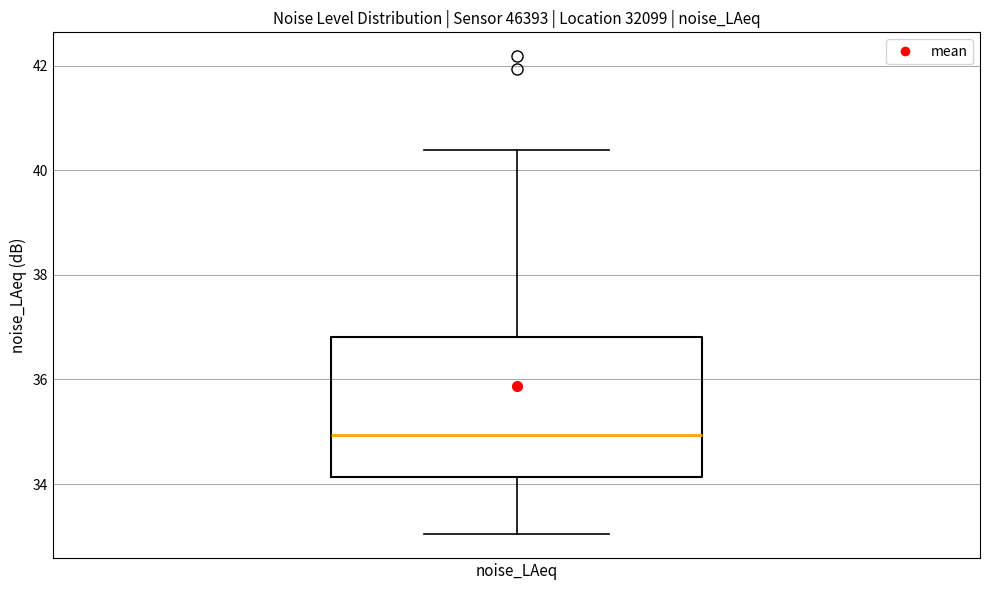

Transcribe this box plot: give where the median line is, the range the box spans, and where the two whiskers end, as read against the y-axis. The values are not printed on the chart, so give them approximately, as read against the axis.

median 35.0, box 34.2 to 36.8, whiskers 33.0 to 40.4